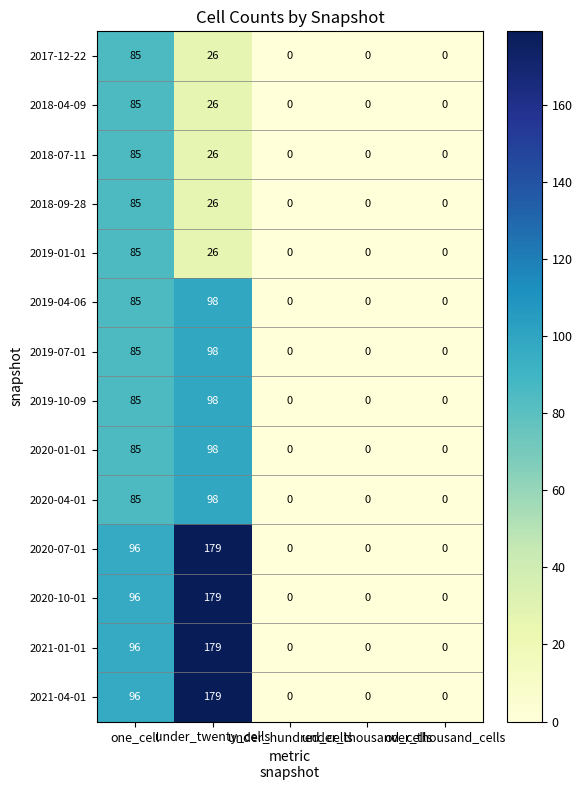

Count the 2021-04-01 values in the range 0 to 96.

4